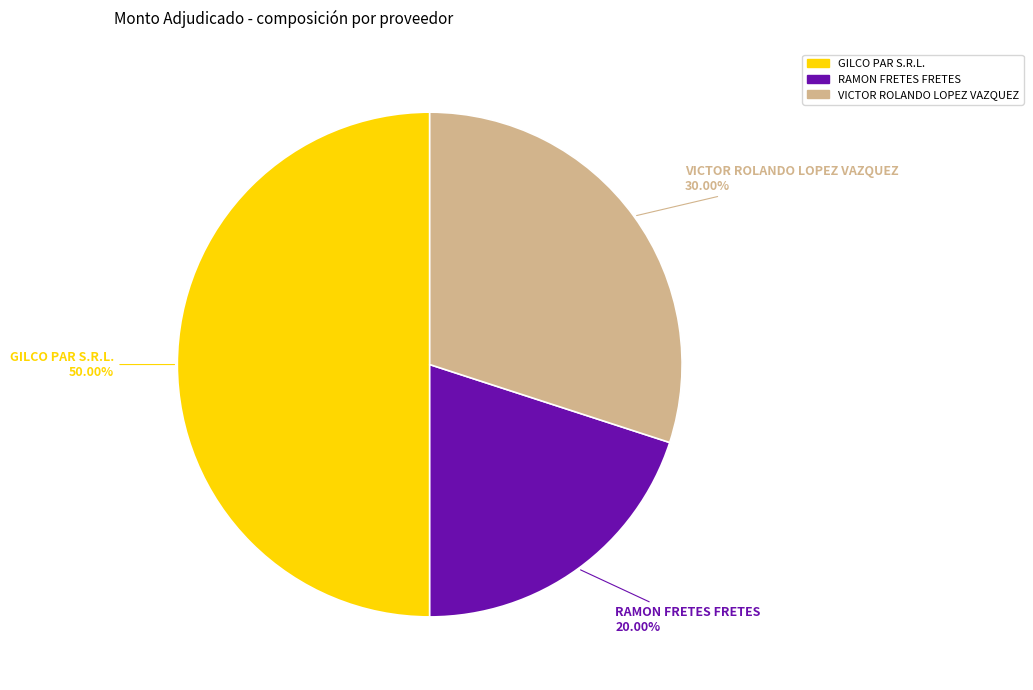

What percentage is NOT represented by RAMON FRETES FRETES?

80.0%